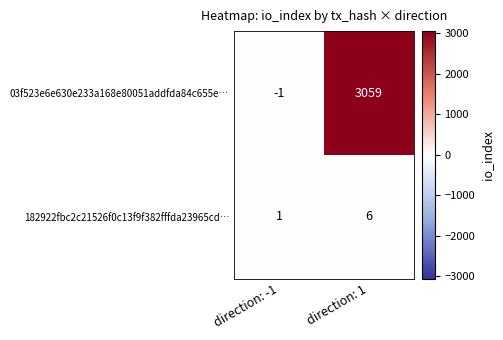

Count the number of categories in the chart.

2